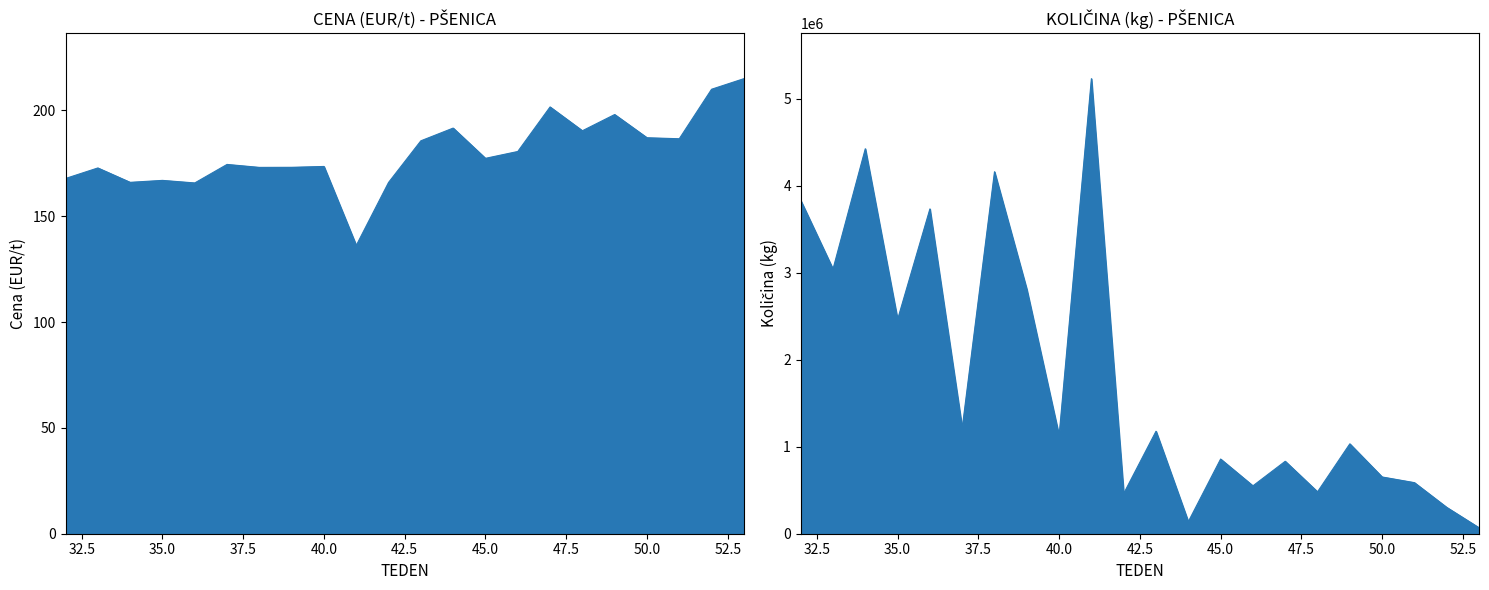

What are all the series names shown in the legend?

CENA (EUR/t), KOLIČINA (kg)